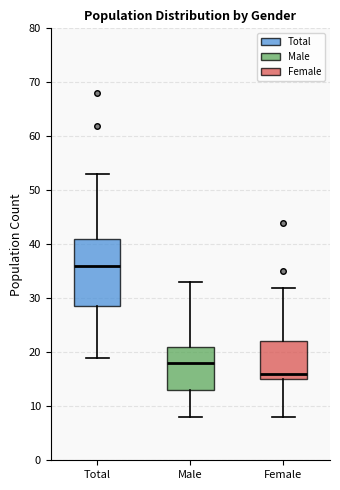

Reading left to right, transcribe this box plot: for each box, give where its median line is, the range the box spans, and where its two whiskers end, as read against the y-axis. The values are not printed on the chart, so give them approximately, as read against the axis.

Total: median 36, box 29 to 41, whiskers 19 to 53
Male: median 18, box 13 to 21, whiskers 8 to 33
Female: median 16, box 15 to 22, whiskers 8 to 32